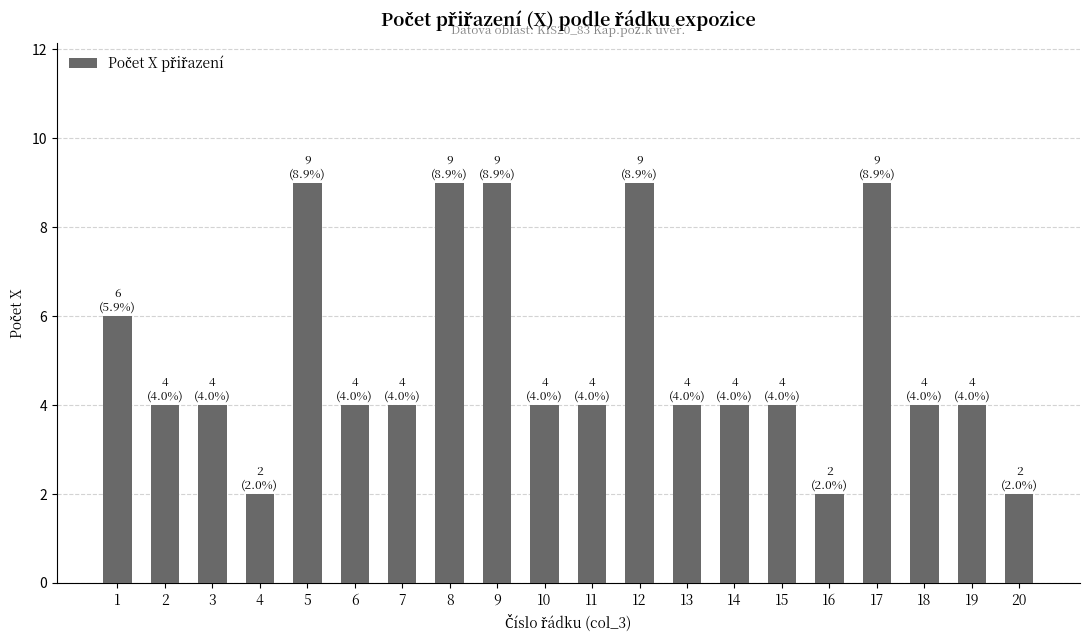

Count the number of categories in the chart.

20